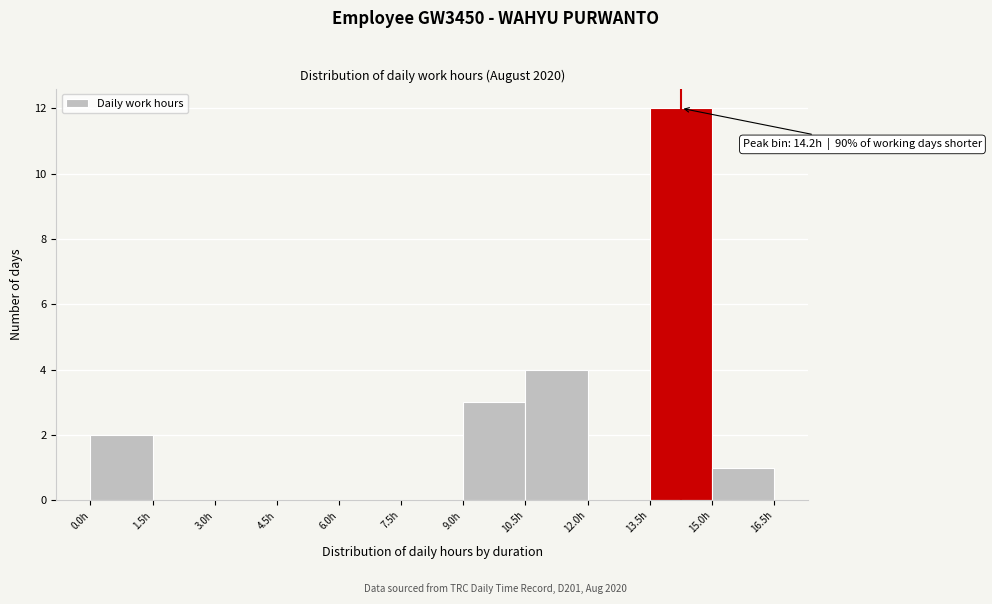

Which range on the x-axis has the tallest bar?

13.5 to 15.0